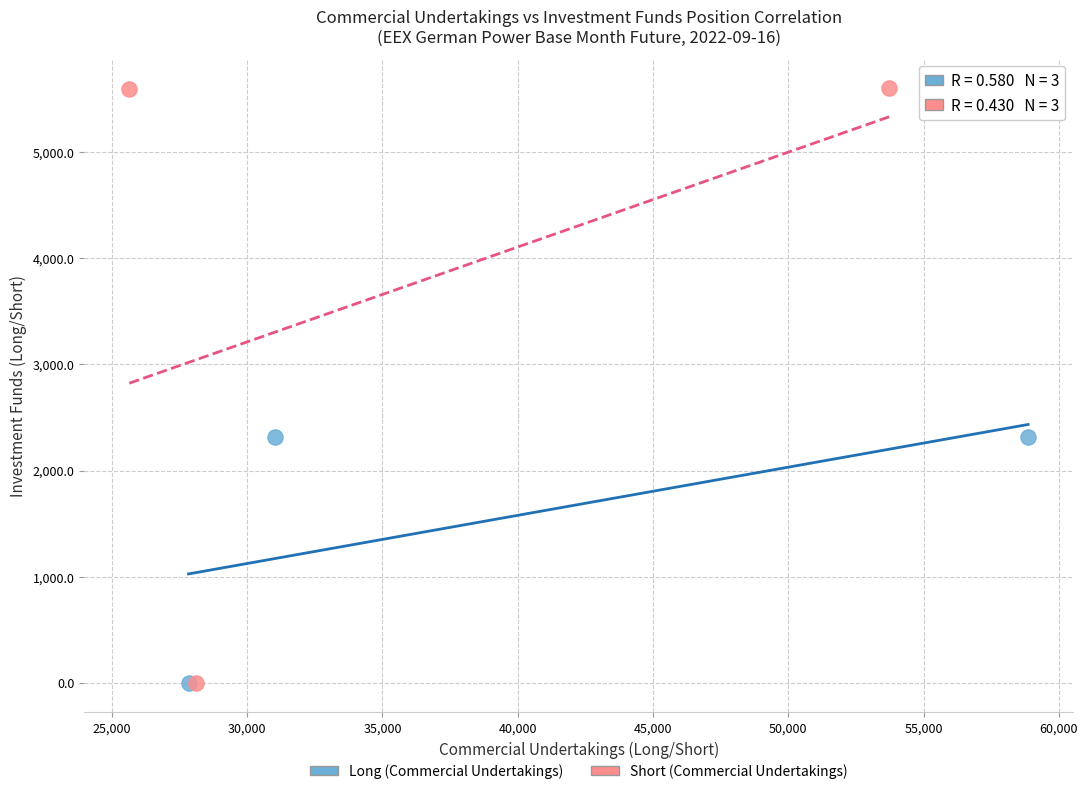

Which series reaches the maximum Y coordinate?

Short (Commercial Undertakings)